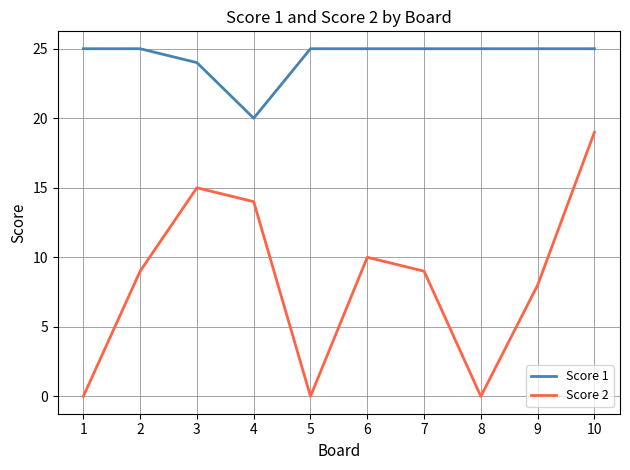

At which category does Score 2 reach its first local valley?

5